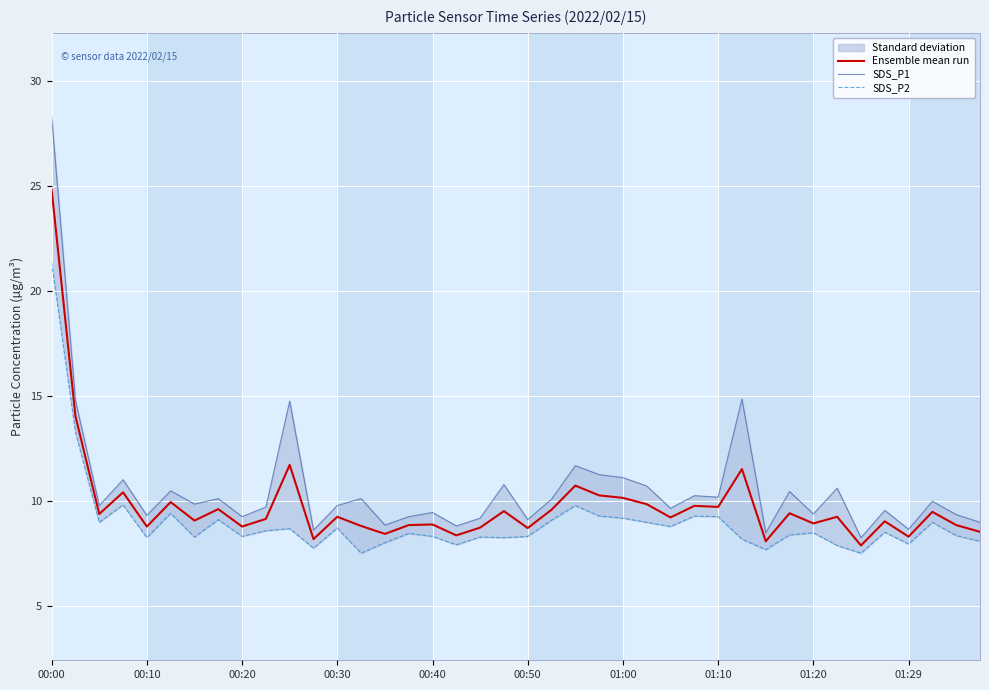

Is it true that Ensemble mean run equals 13.5 at 01:20?

False